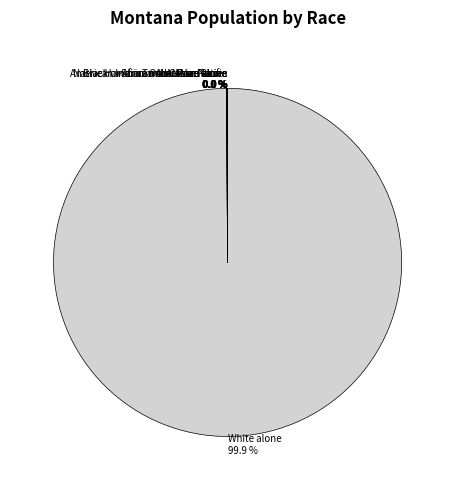

Is there a majority slice in this chart?

Yes